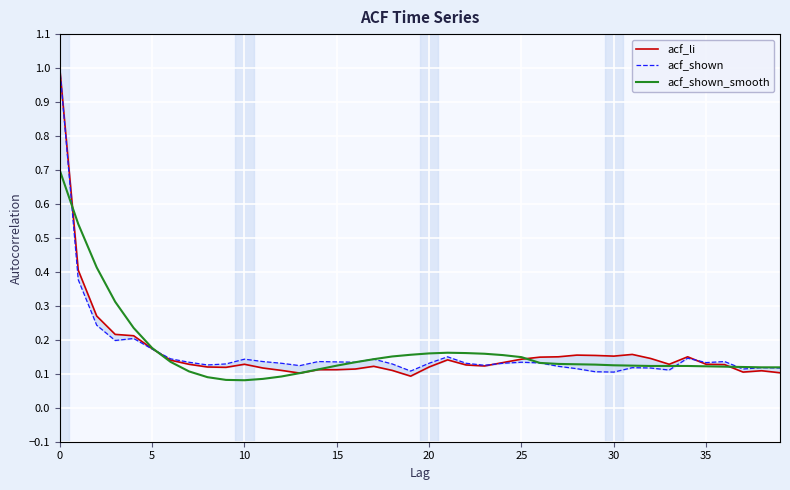

Count the number of categories in the chart.

40